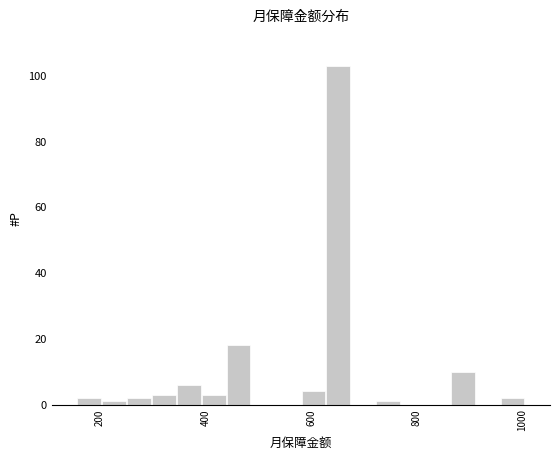

Around what value on the x-axis is the tallest bar? Give the approximate position of its centre, as read against the axis.

660